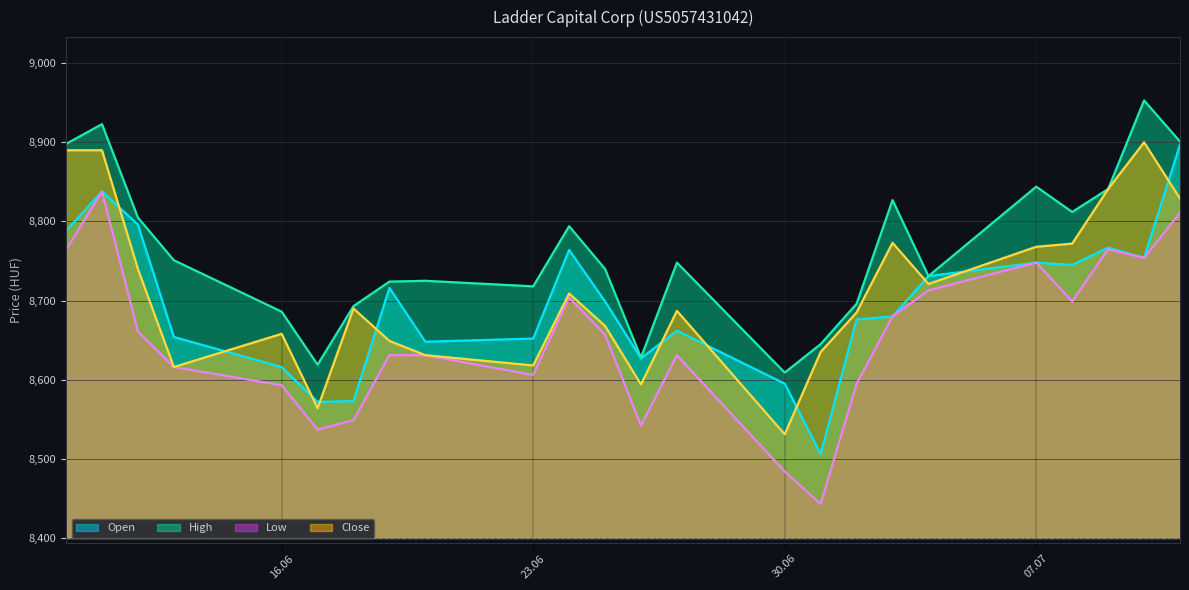

True or false: Close and High cross at least once.

False